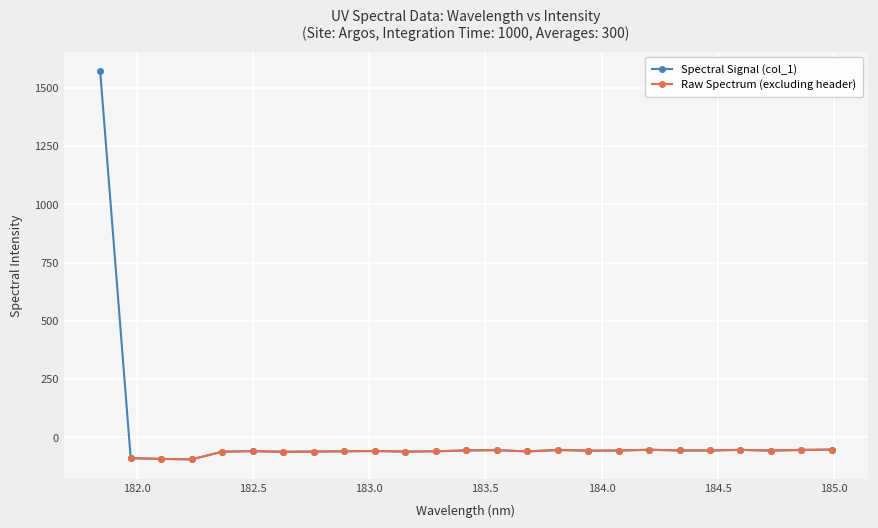

What is the change in value from 183.5488263418 to 184.8600909338?

+0.9